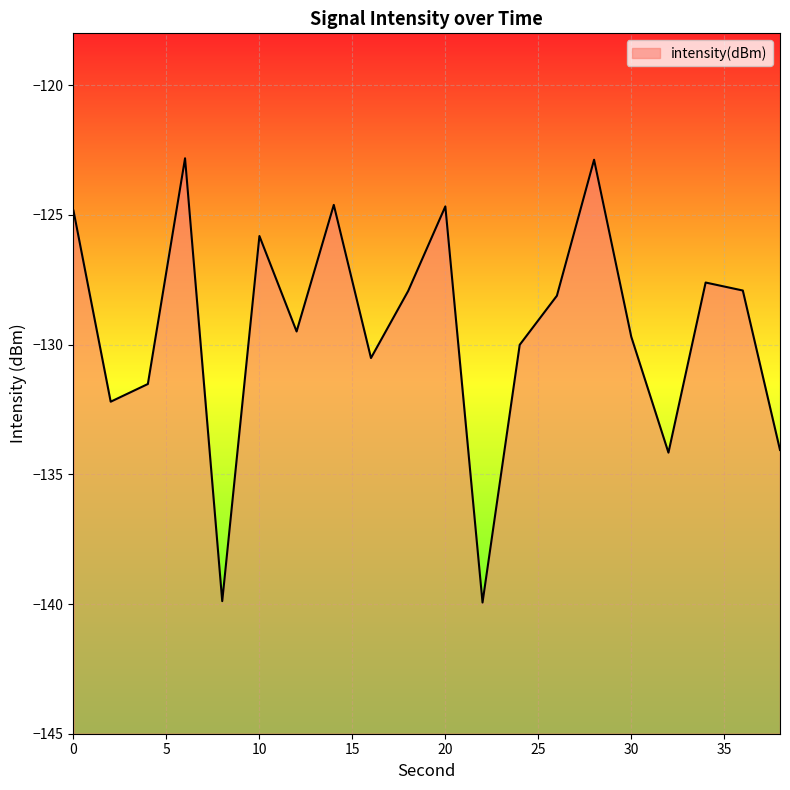

How many lines are shown in the chart?

1